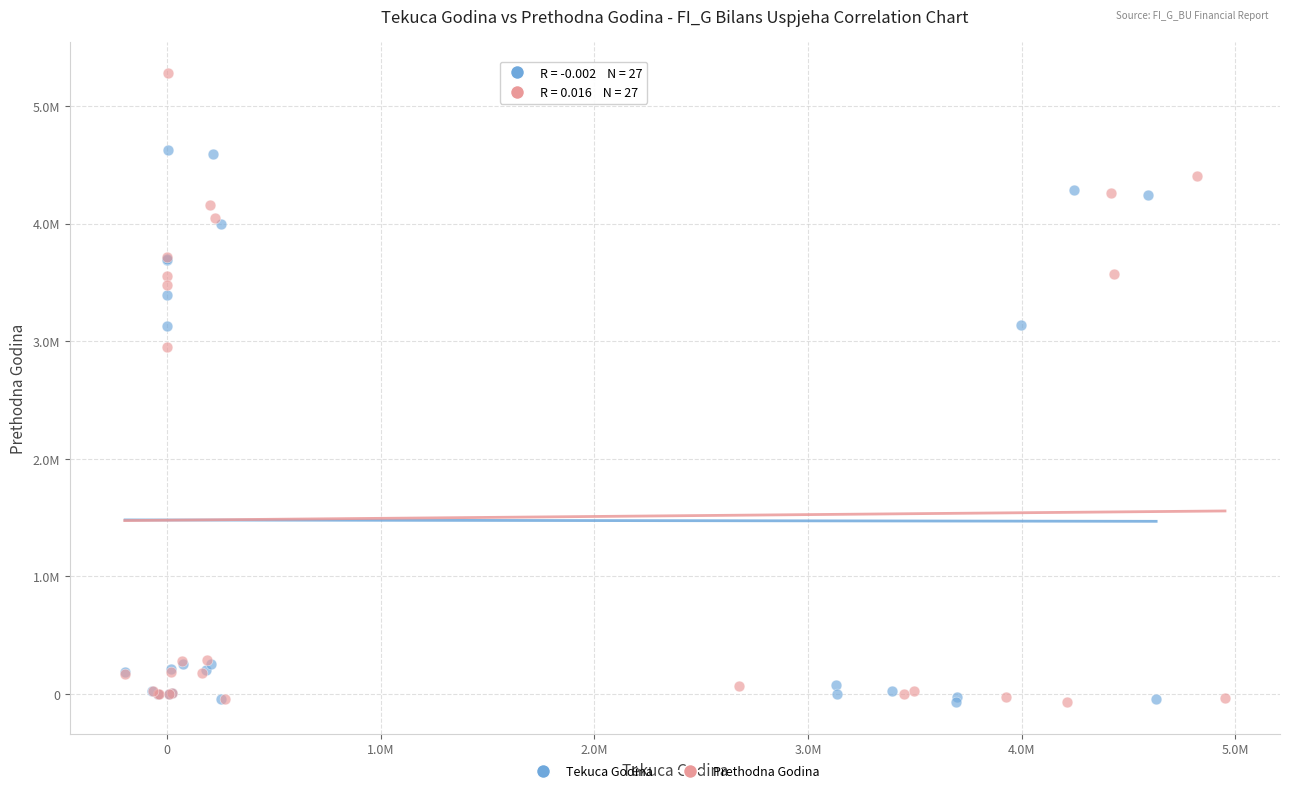

What are all the series names shown in the legend?

Tekuca Godina, Prethodna Godina